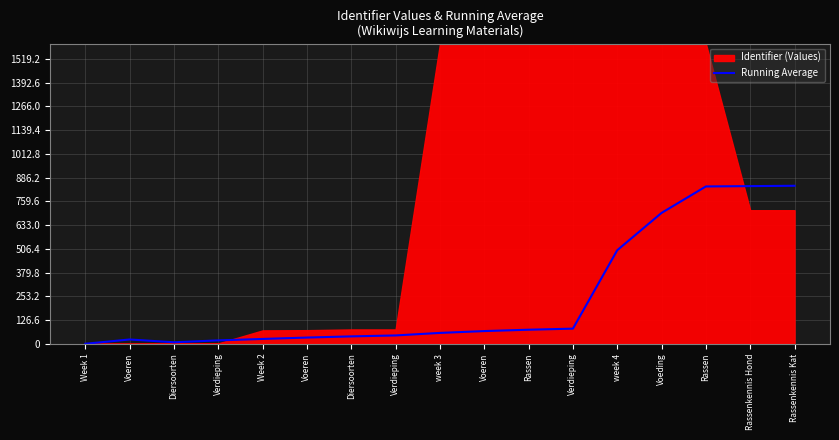

How many lines are shown in the chart?

1